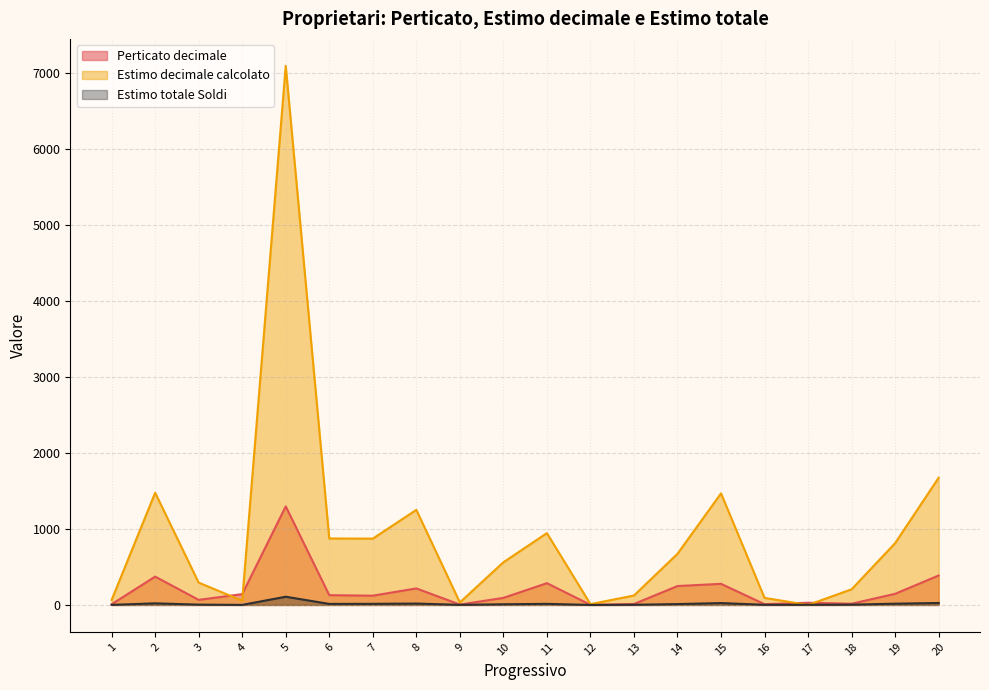

What is the difference between the highest and lowest values at 1?

64.9